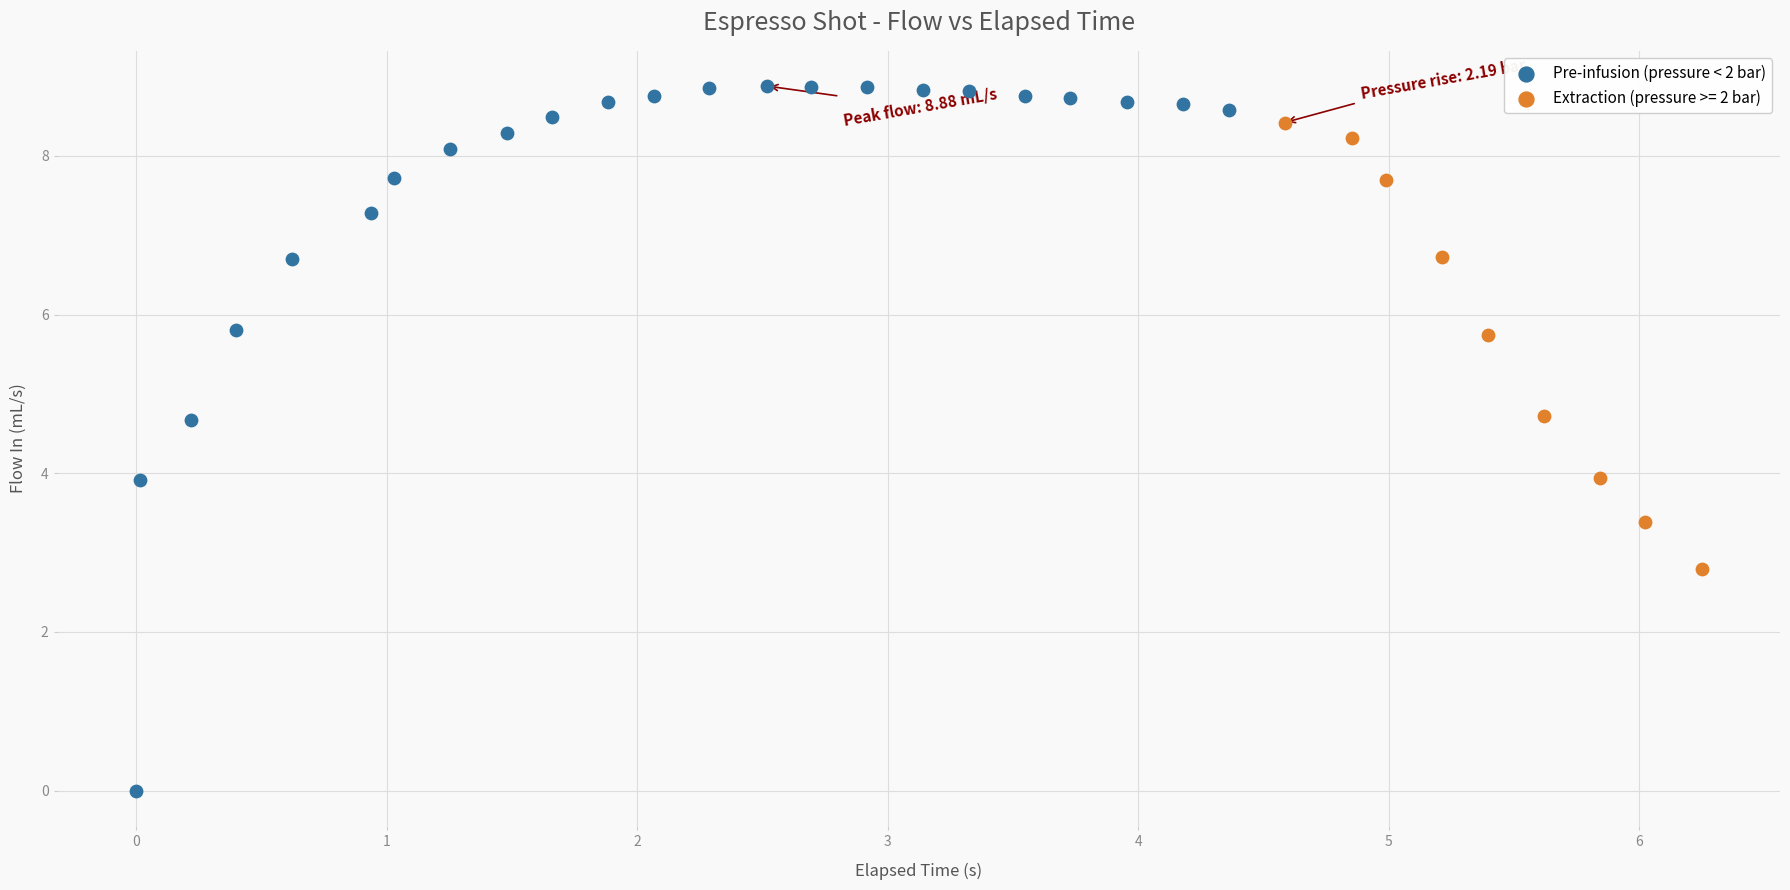

Which series has the widest spread of Y values?

Pre-infusion (pressure < 2 bar)